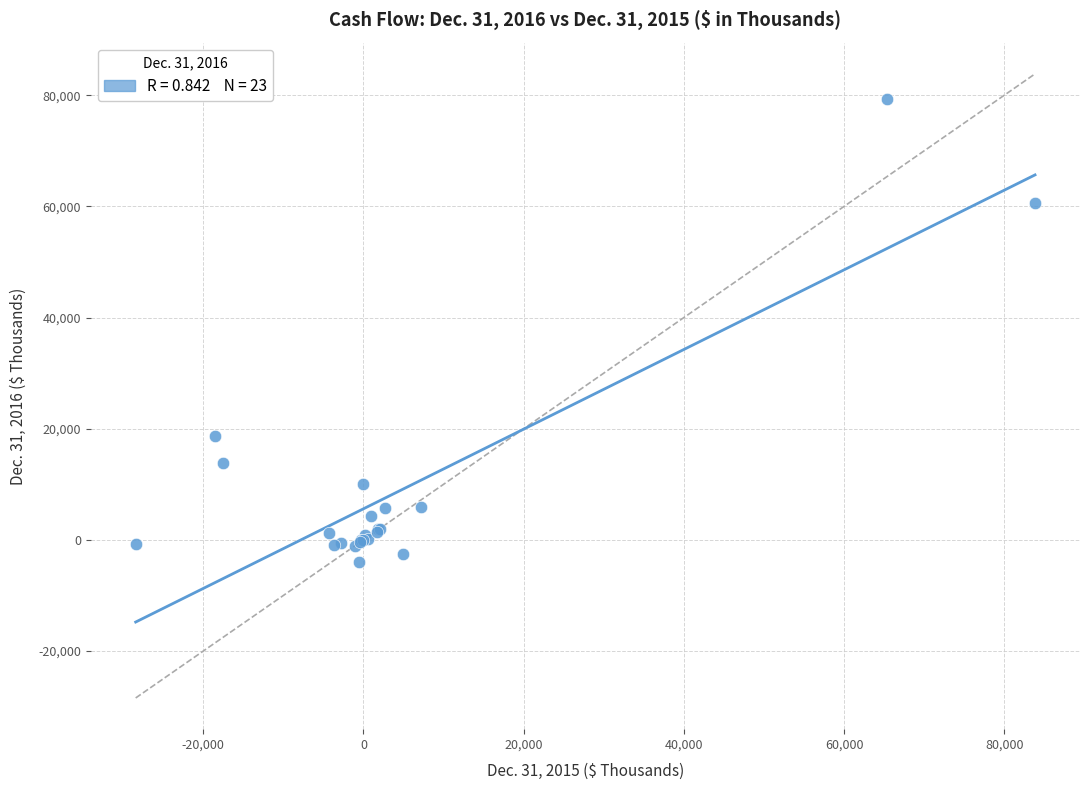

What Y value in the scatter plot is closest to 37651?

18641